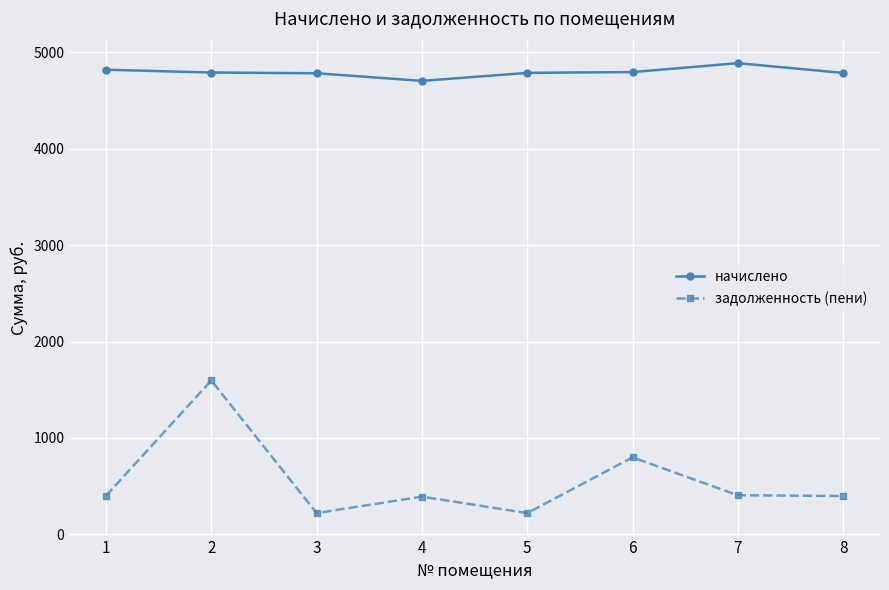

What is the spread (max minus min) of values at 3?

4560.7